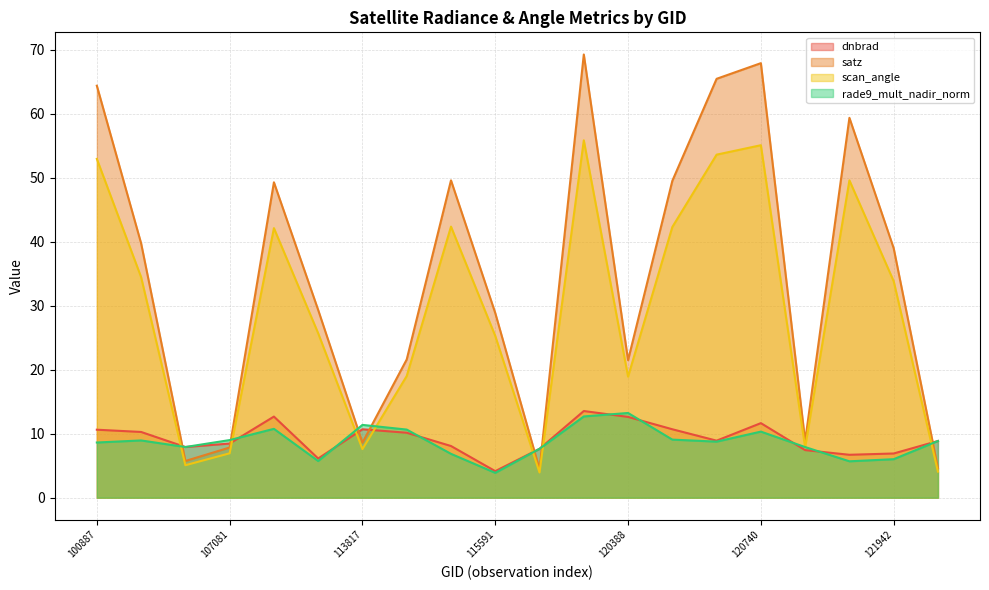

What is the approximate value of scan_angle at 121771?

49.6